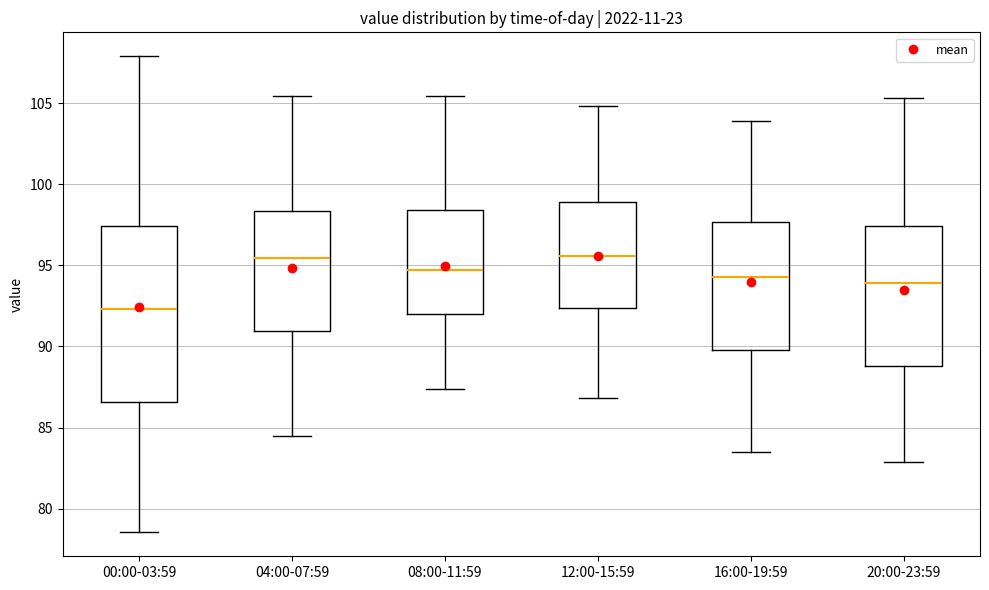

Where does the upper whisker of the box for 08:00-11:59 end on the y-axis? The values are not printed on the chart, so give them approximately, as read against the axis.

105.5